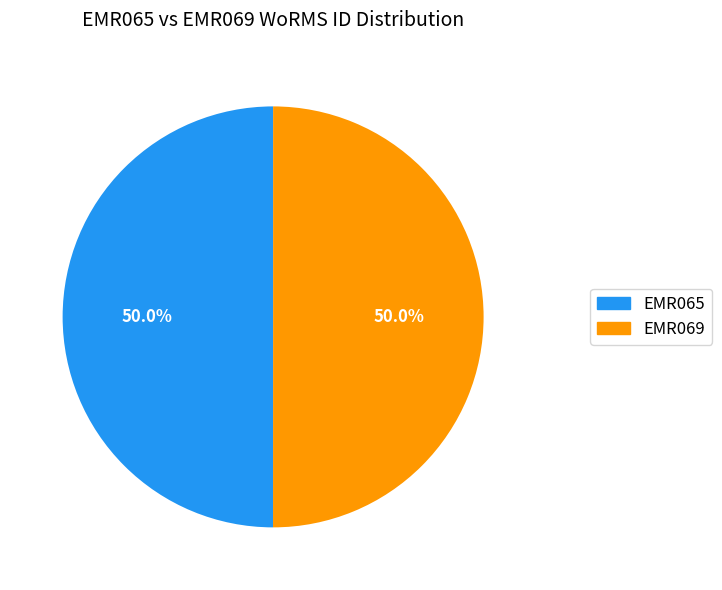

What is the ratio of the value at EMR065 to the value at EMR069?

1.0